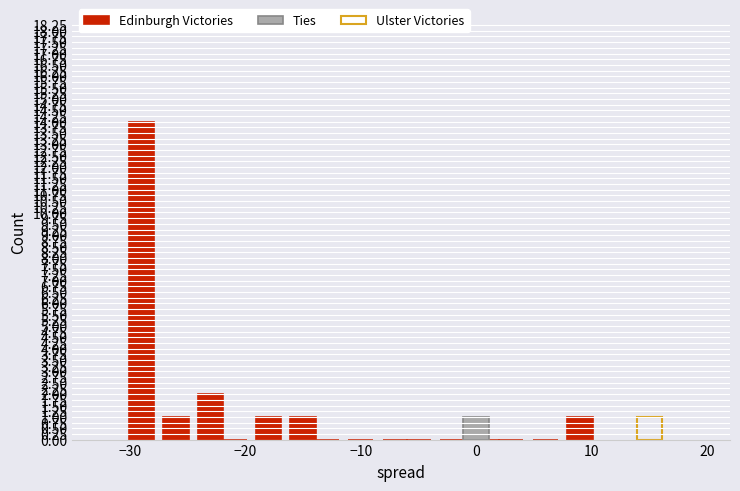

What is the greatest value displayed?

14